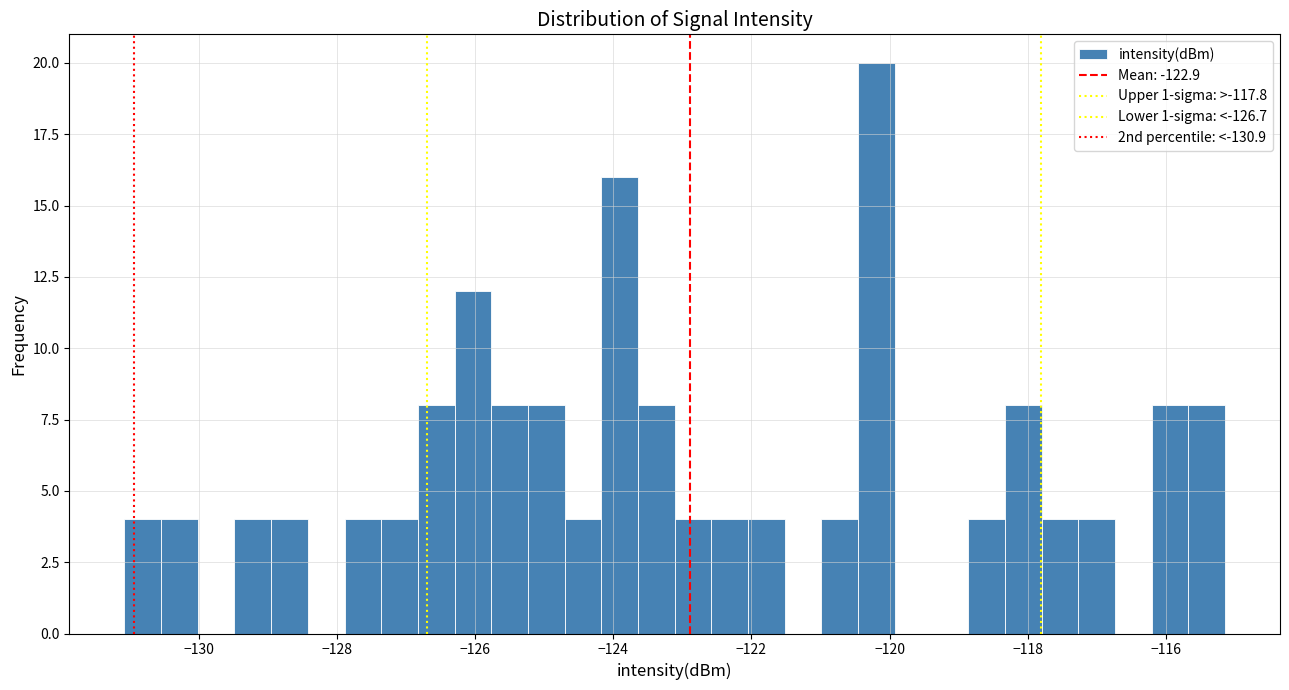

Around what value on the x-axis is the tallest bar? Give the approximate position of its centre, as read against the axis.

-120.2